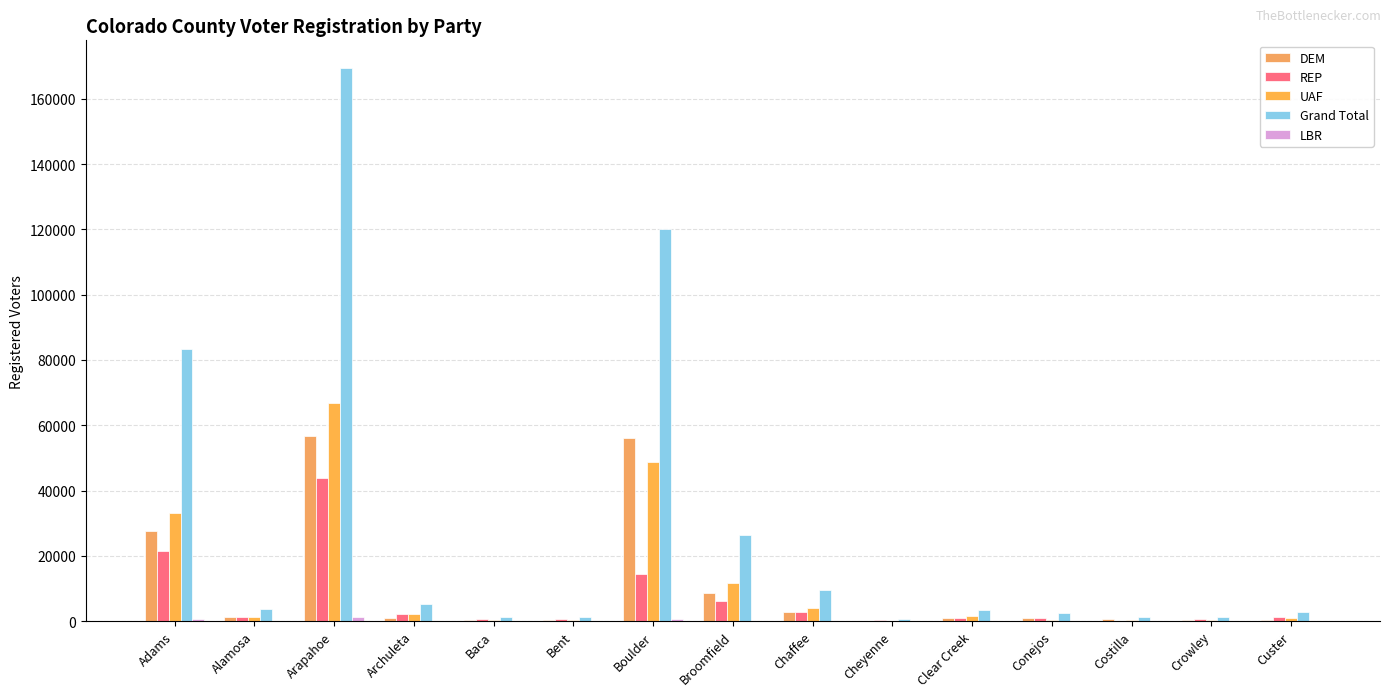

Which series has the largest total across all categories?

Grand Total